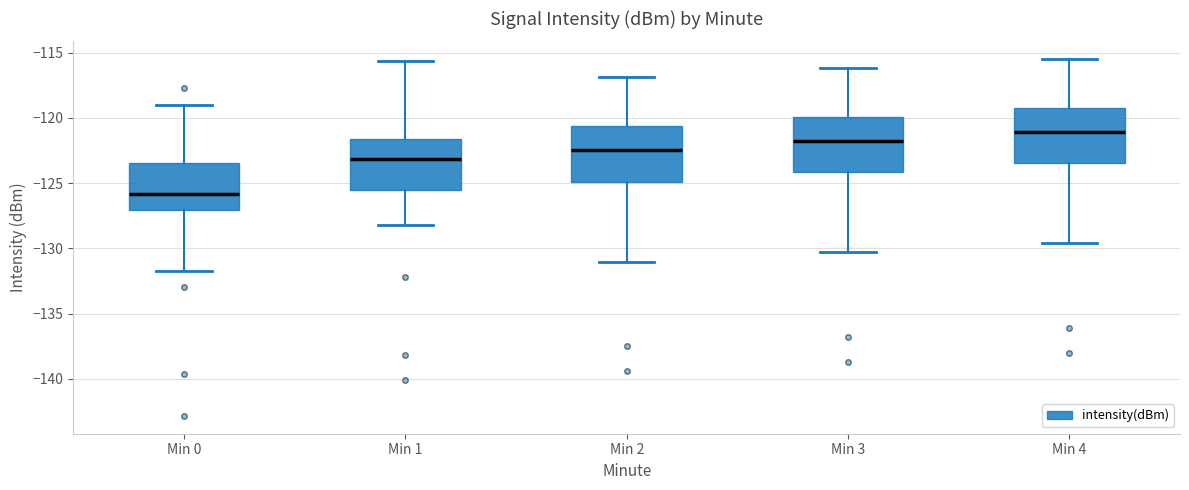

Reading left to right, transcribe this box plot: for each box, give where its median line is, the range the box spans, and where its two whiskers end, as read against the y-axis. The values are not printed on the chart, so give them approximately, as read against the axis.

Min 0: median -126.0, box -127.0 to -123.5, whiskers -131.5 to -119.0
Min 1: median -123.0, box -125.5 to -121.5, whiskers -128.0 to -115.5
Min 2: median -122.5, box -125.0 to -120.5, whiskers -131.0 to -117.0
Min 3: median -122.0, box -124.0 to -120.0, whiskers -130.5 to -116.0
Min 4: median -121.0, box -123.5 to -119.0, whiskers -129.5 to -115.5